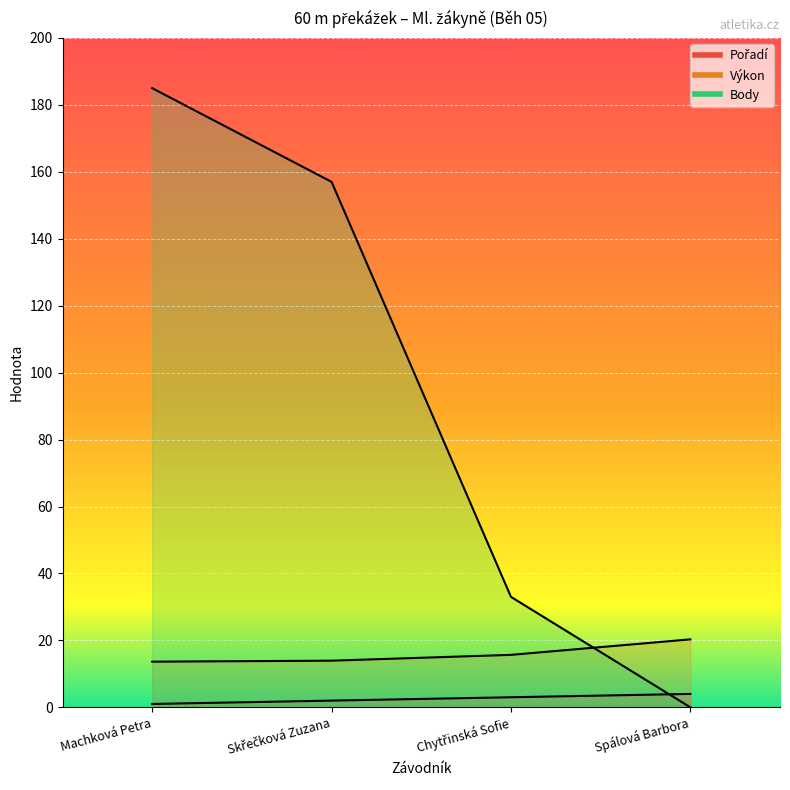

True or false: Body and Pořadí cross at least once.

True